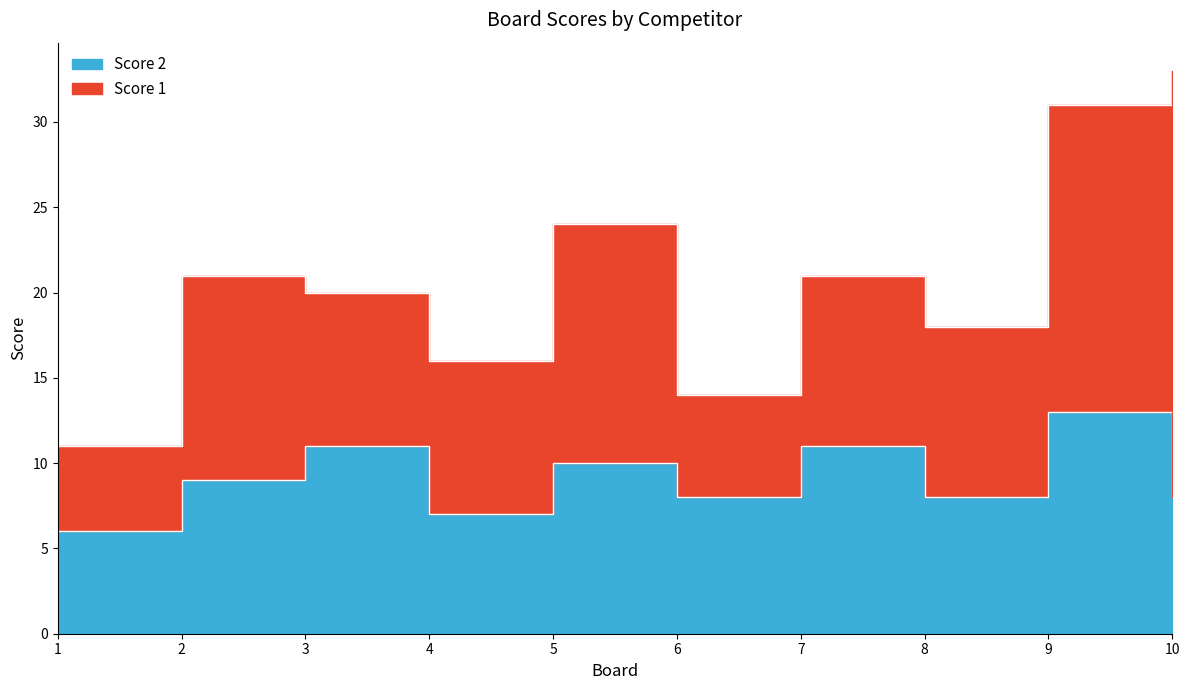

List the labels in order of value, largest first.

9, 3, 7, 5, 2, 6, 8, 10, 4, 1